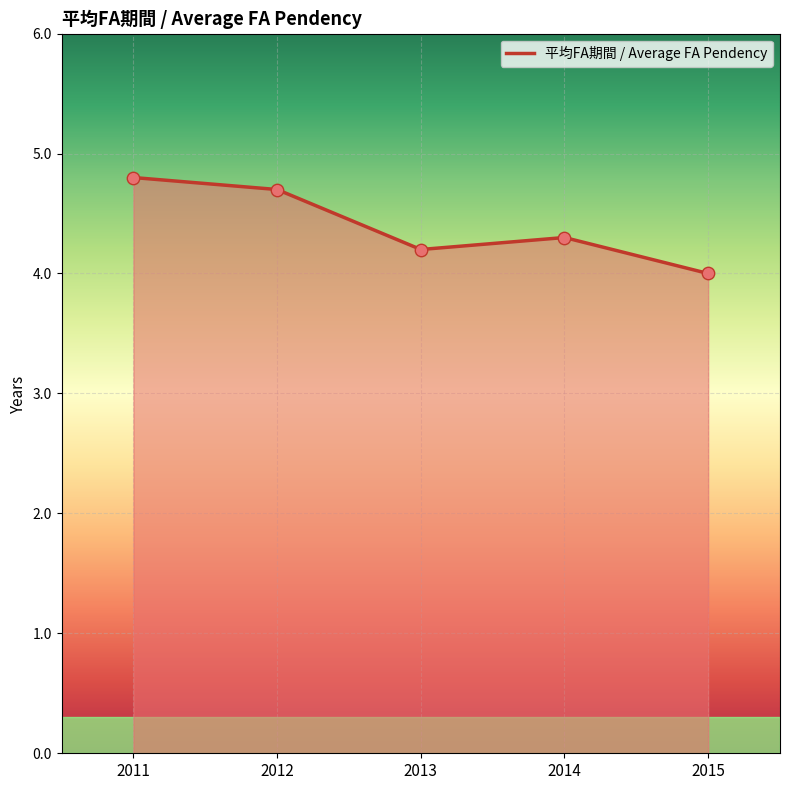

What is the ratio of the value at 2011 to the value at 2014?

1.1